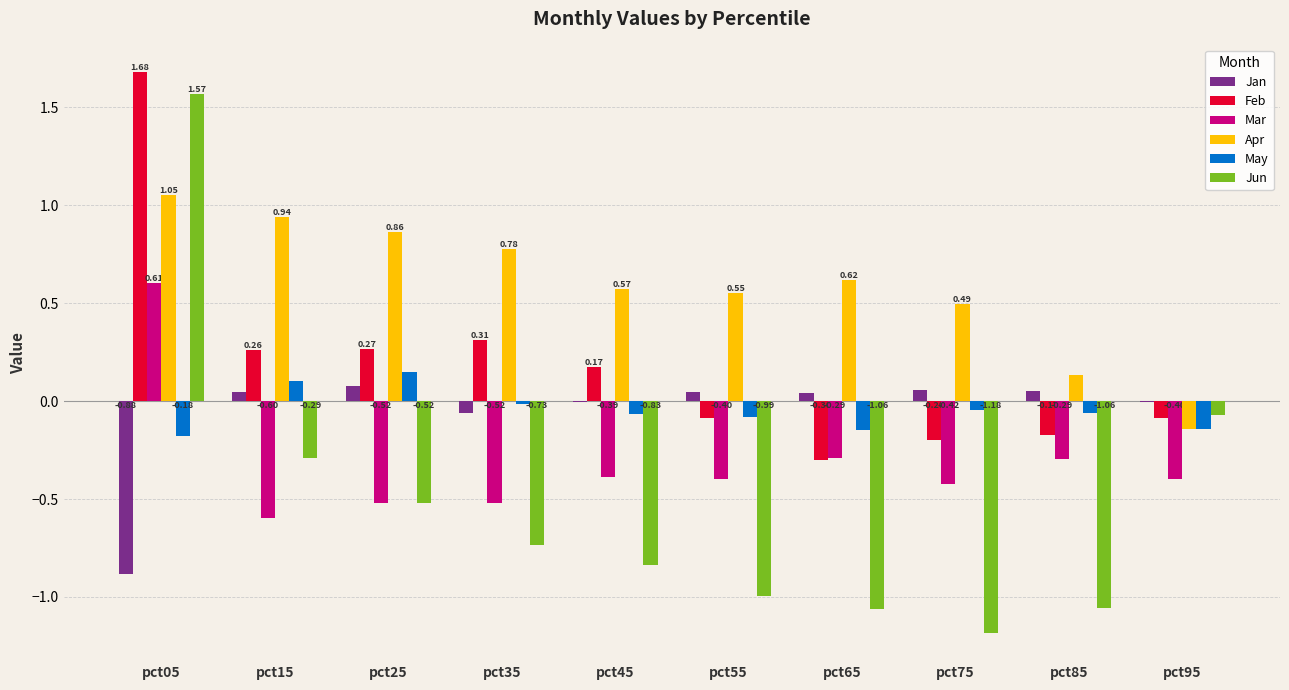

Are the bars grouped side by side (vs. stacked)?

Yes